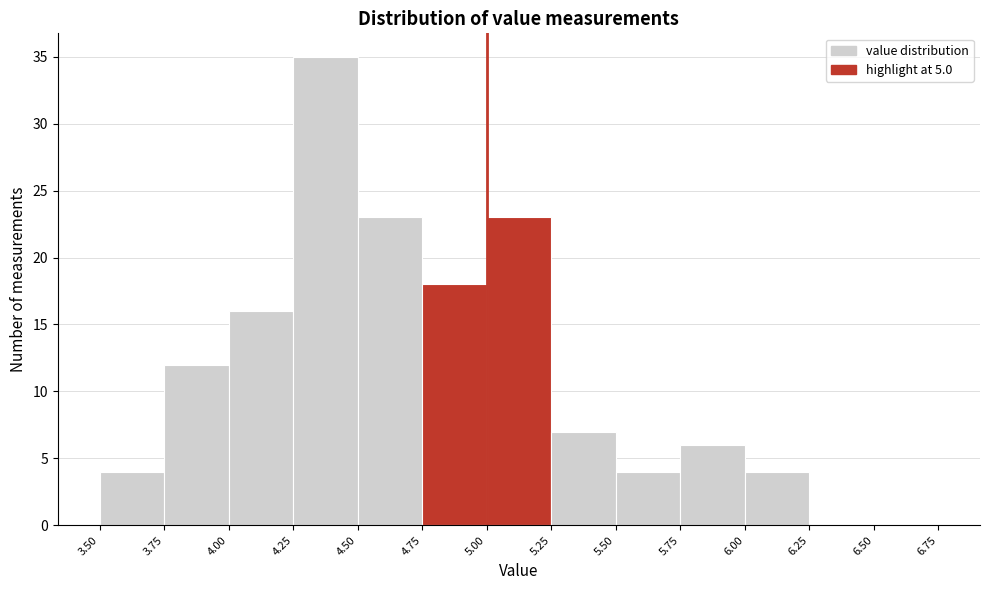

What is the height of the bar covering 5.75 to 6.00 on the x-axis? The values are not printed on the chart, so give them approximately, as read against the axis.

6